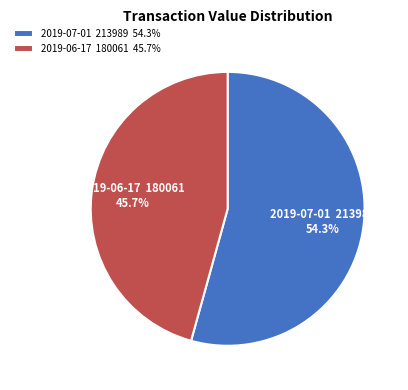

Approximately how many times larger is the value at 2019-07-01 213989 54.3% compared to 2019-06-17 180061 45.7%?

1.2